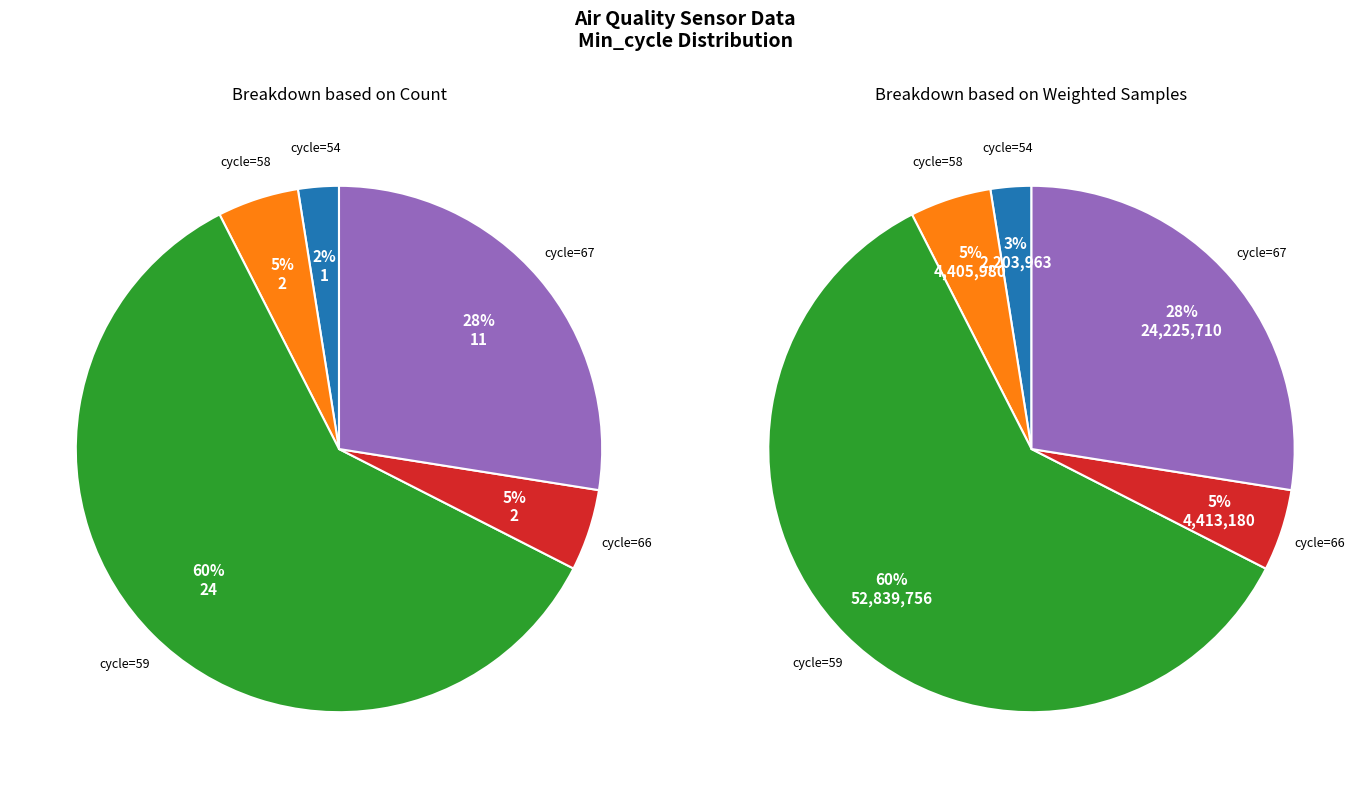

Is it true that 67 is 1% of the pie?

False